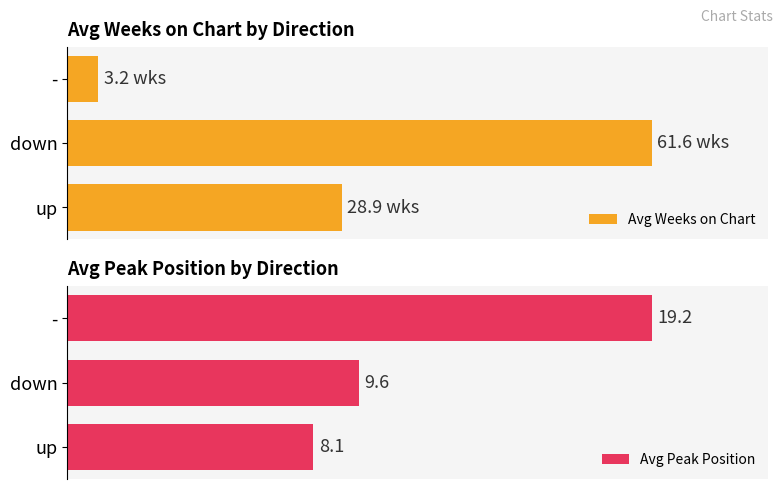

How many values in the Avg Weeks on Chart series are below 46?

1